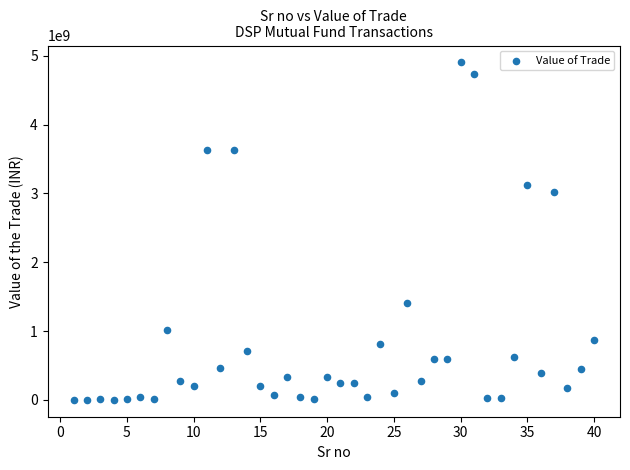

What is the range of Y values (max minus min)?

4902677728.2